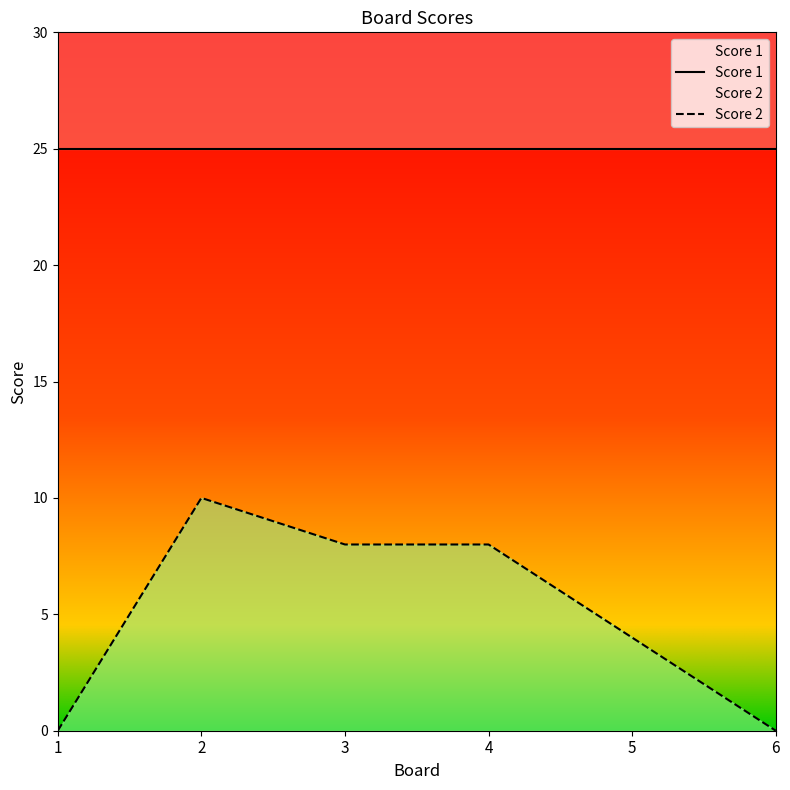

True or false: Score 2 and Score 1 intersect in this chart.

False